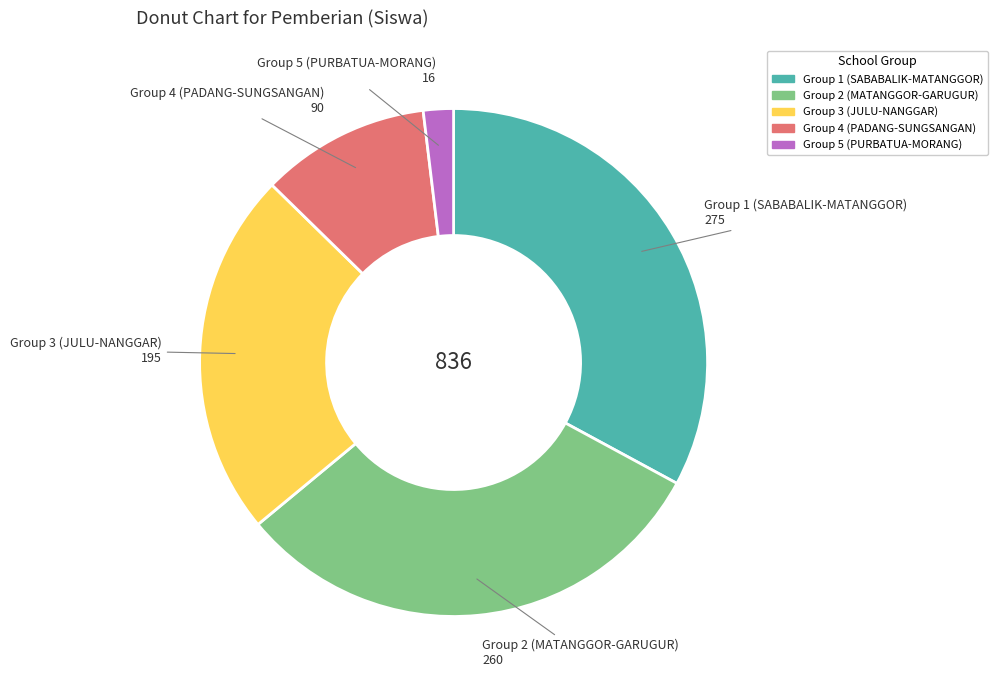

Is there a majority slice in this chart?

No